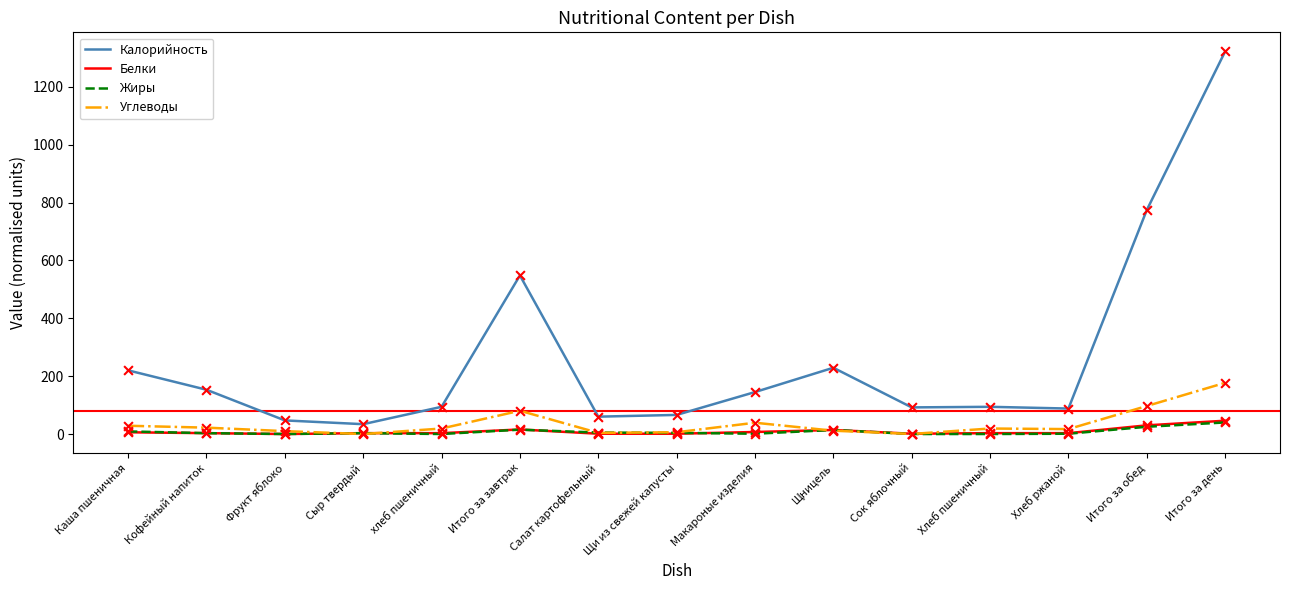

Which series has the largest total across all categories?

Калорийность